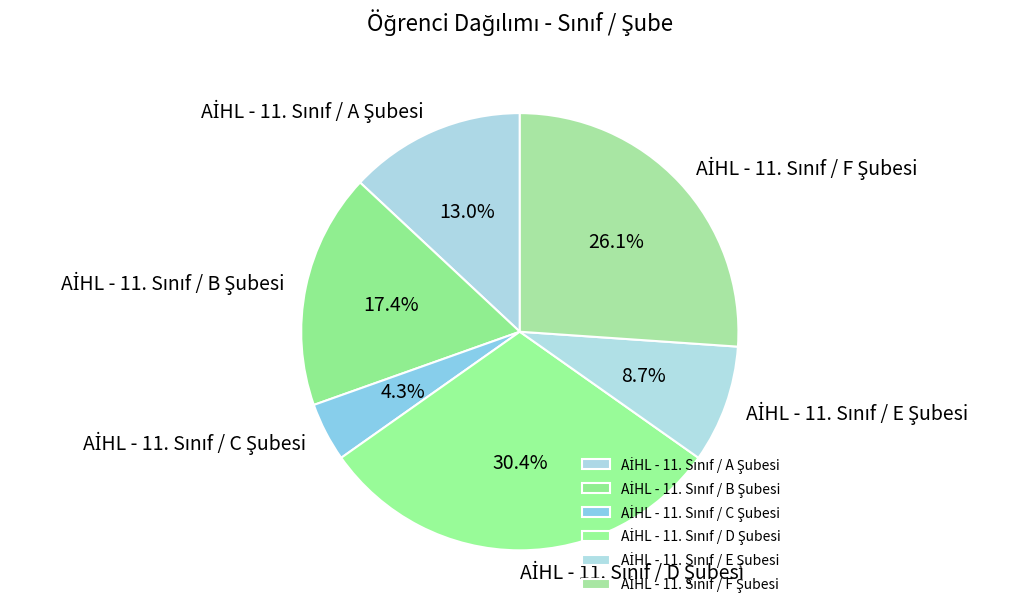

Does any single category account for the majority?

No